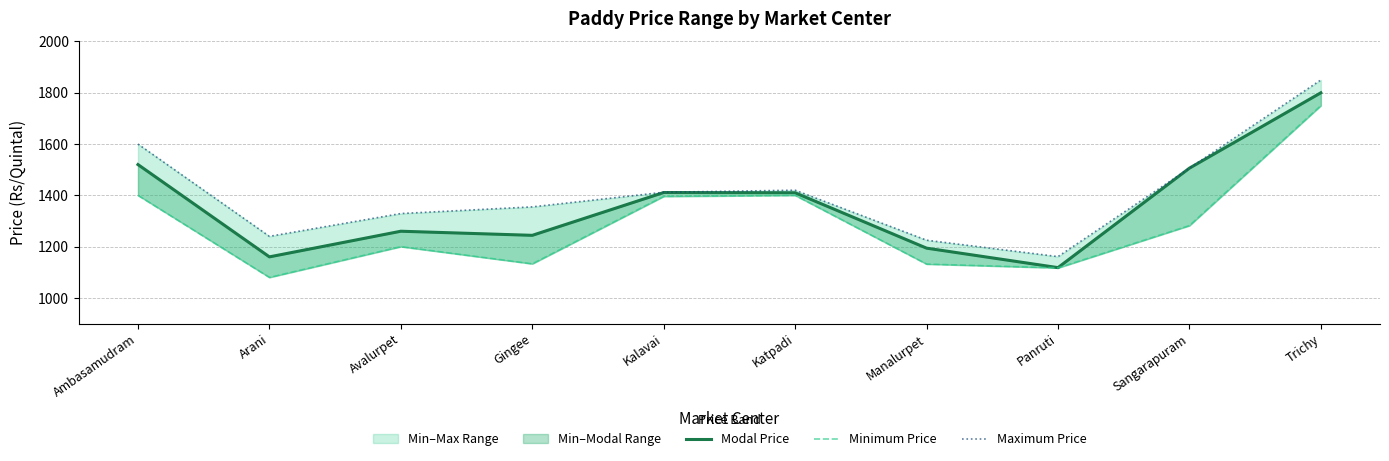

True or false: Minimum Price has more than 2 points higher than both neighbors.

False